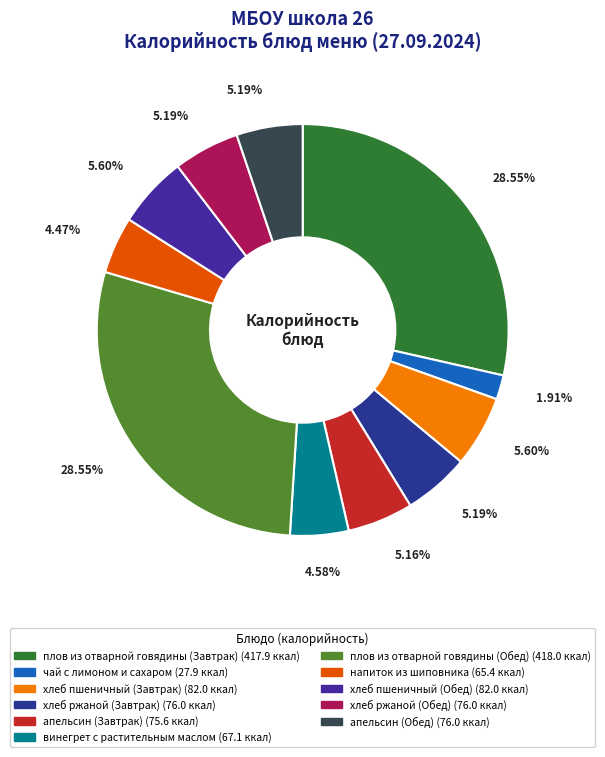

What is the ratio of the value at хлеб пшеничный (Обед) to the value at хлеб ржаной (Завтрак)?

1.1